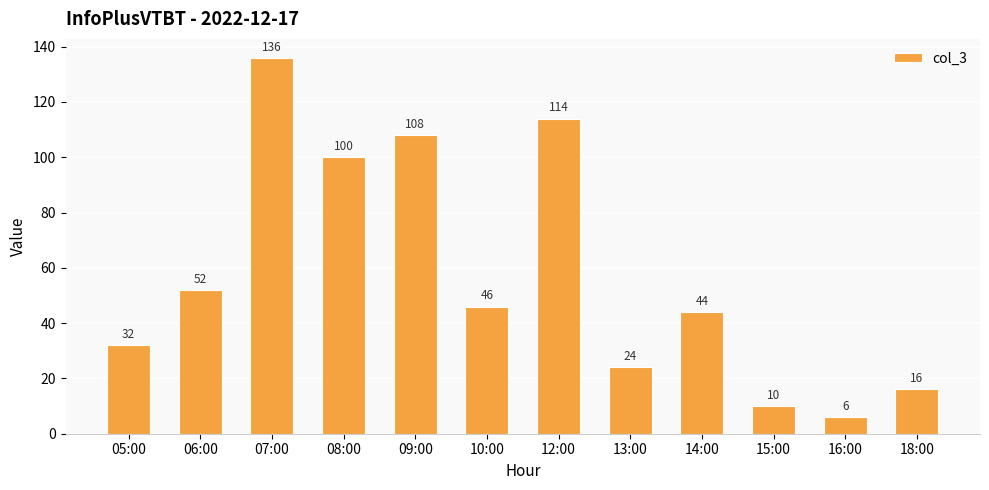

At which category does the chart reach its peak across all series?

07:00